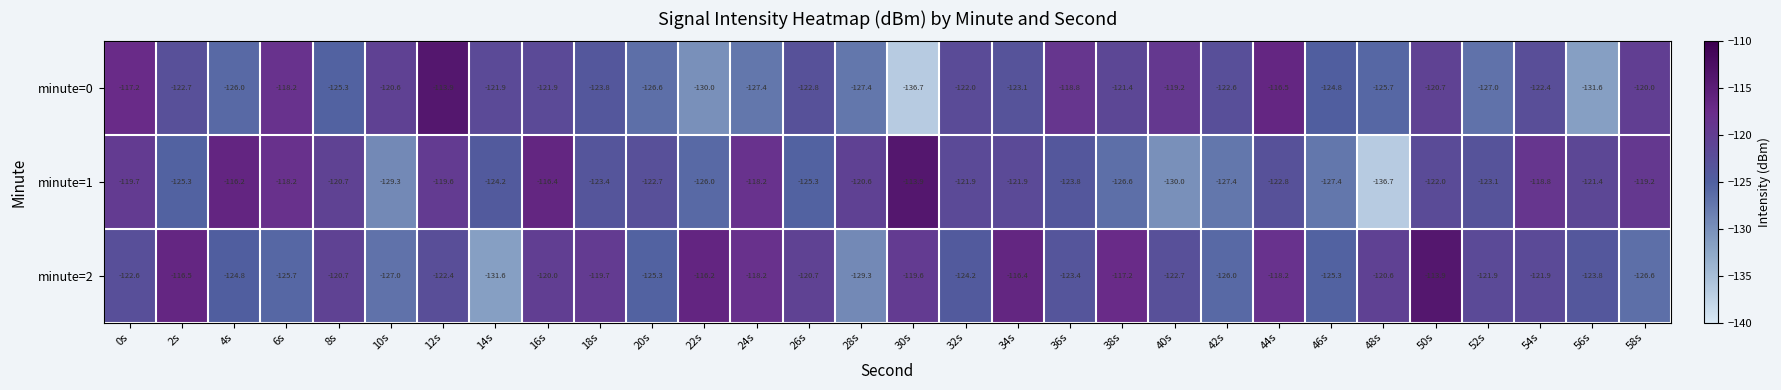

The minute=1 series shows -49.8 at 36s. True or false?

False